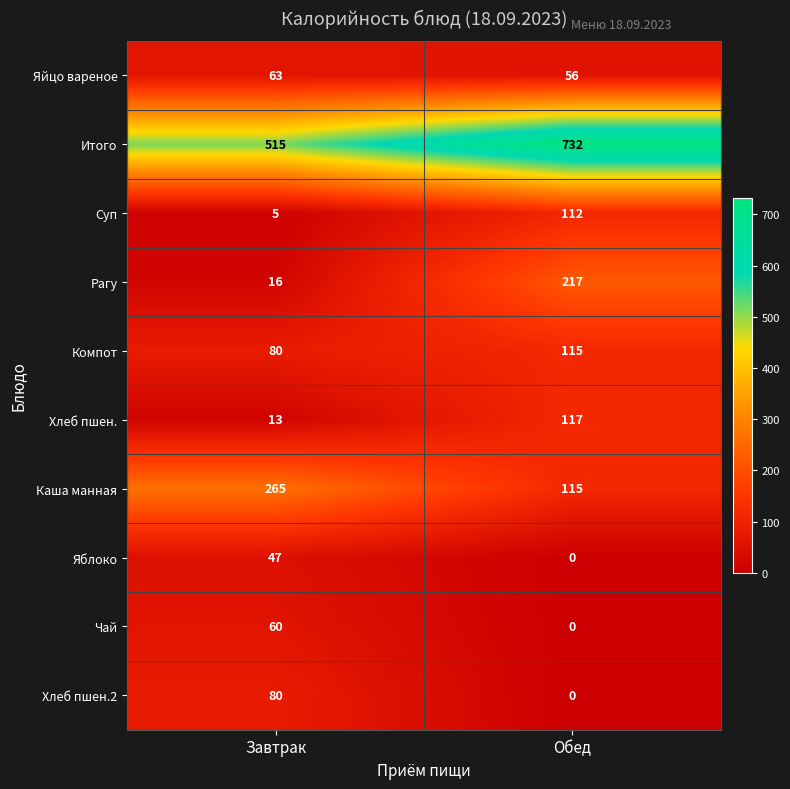

List the series in order of their peak value, lowest first.

Яблоко, Чай, Яйцо вареное, Хлеб пшен.2, Суп, Компот, Хлеб пшен., Рагу, Каша манная, Итого